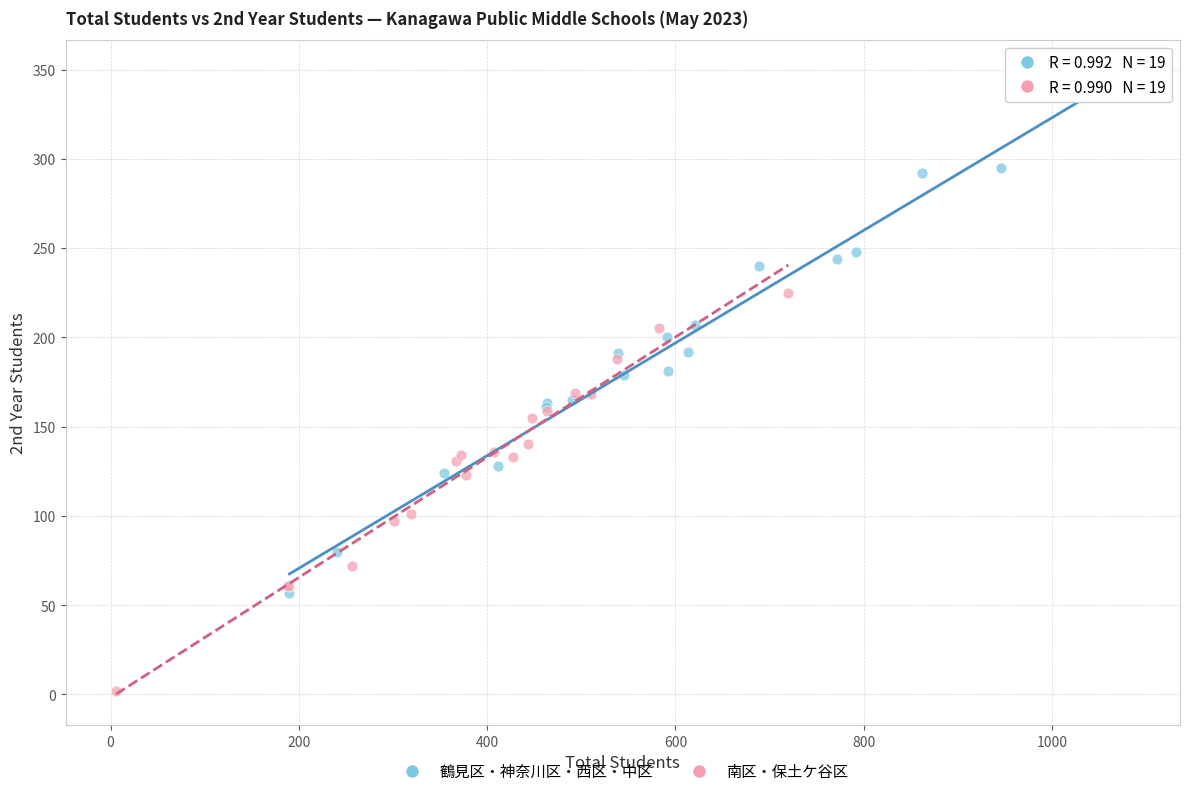

Which series has the widest spread of Y values?

鶴見区・神奈川区・西区・中区